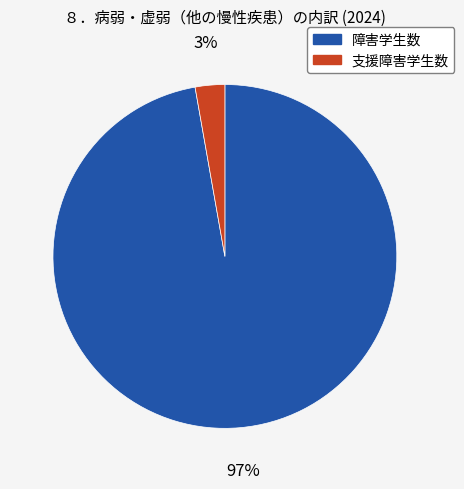

Count the number of slices in the pie.

2